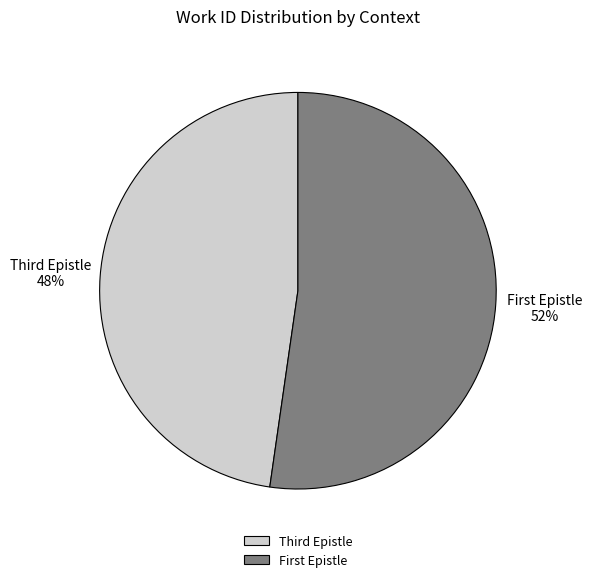

Is there any slice that represents more than half of the pie?

Yes